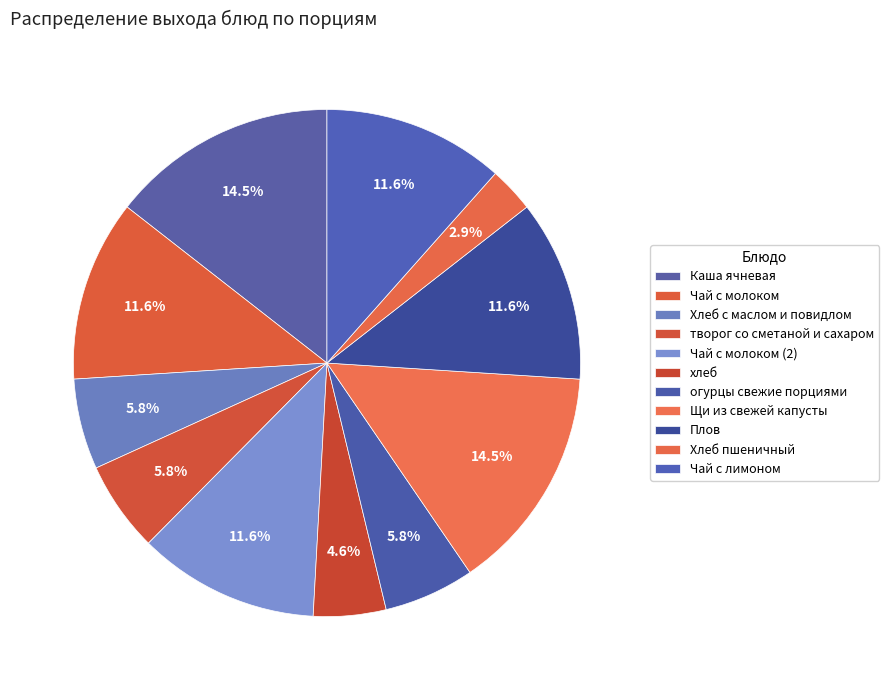

Rank the categories by value from highest to lowest.

Каша ячневая, Щи из свежей капусты, Чай с молоком, Чай с молоком (2), Плов, Чай с лимоном, Хлеб с маслом и повидлом, творог со сметаной и сахаром, огурцы свежие порциями, хлеб, Хлеб пшеничный